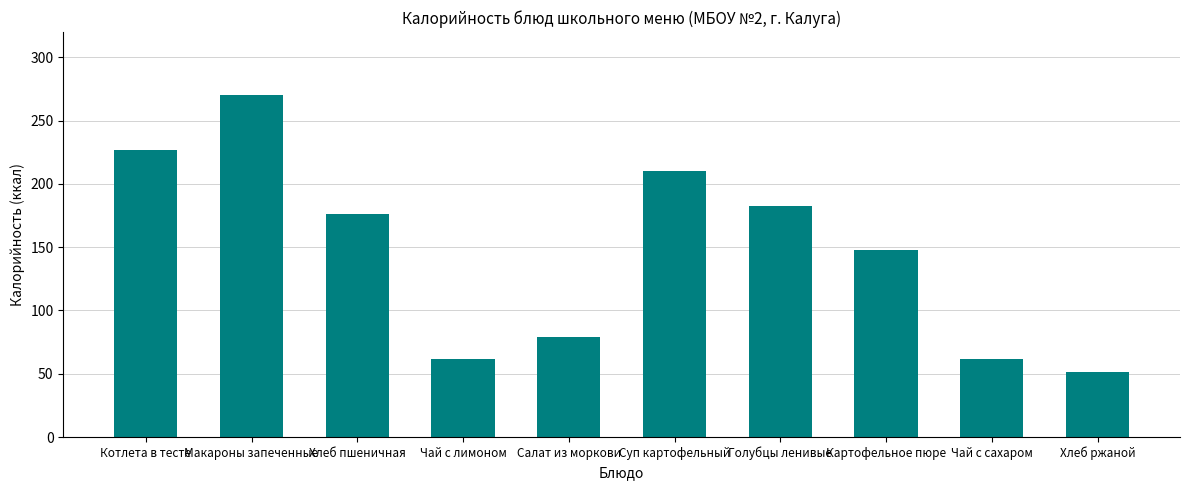

Which category has the highest value across all series?

Макароны запеченные